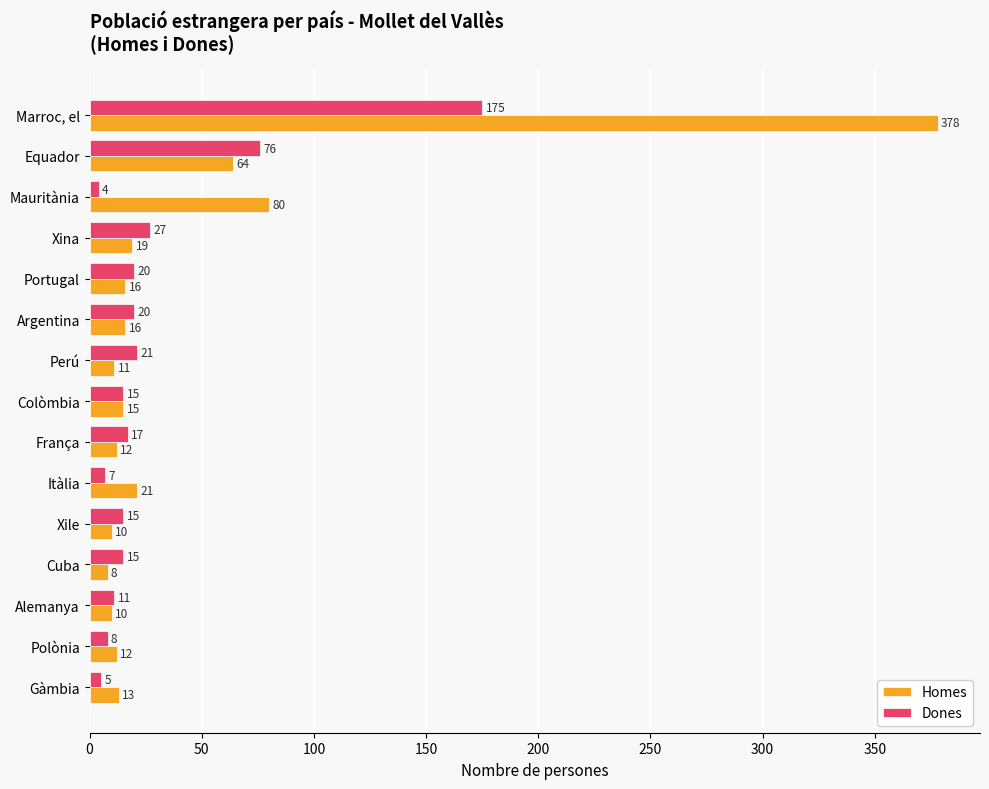

Which series has the widest spread of values?

Homes